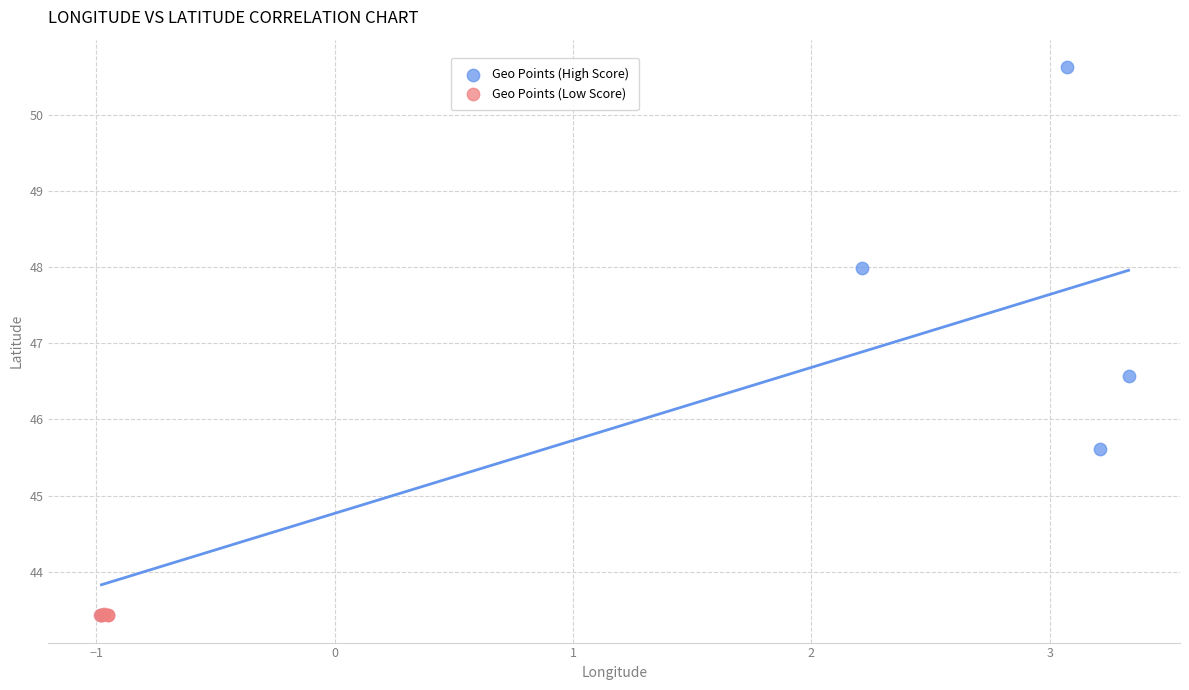

What are all the series names shown in the legend?

Geo Points (High Score), Geo Points (Low Score)